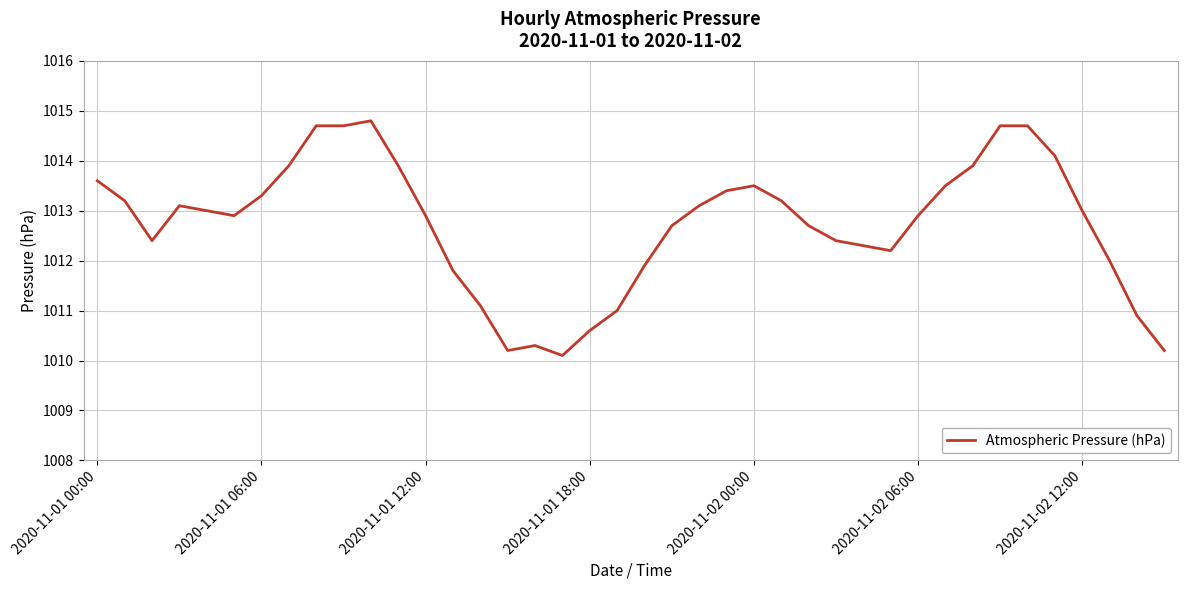

True or false: there are more than 1 points higher than both neighbors.

True